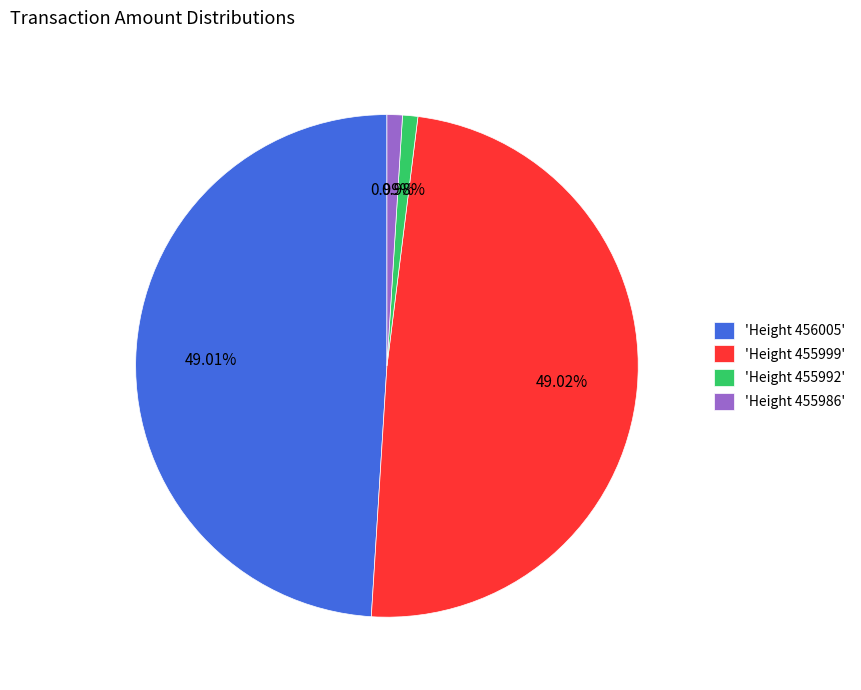

Combined, do 'Height 455986' and 'Height 455992' account for over 50%?

No